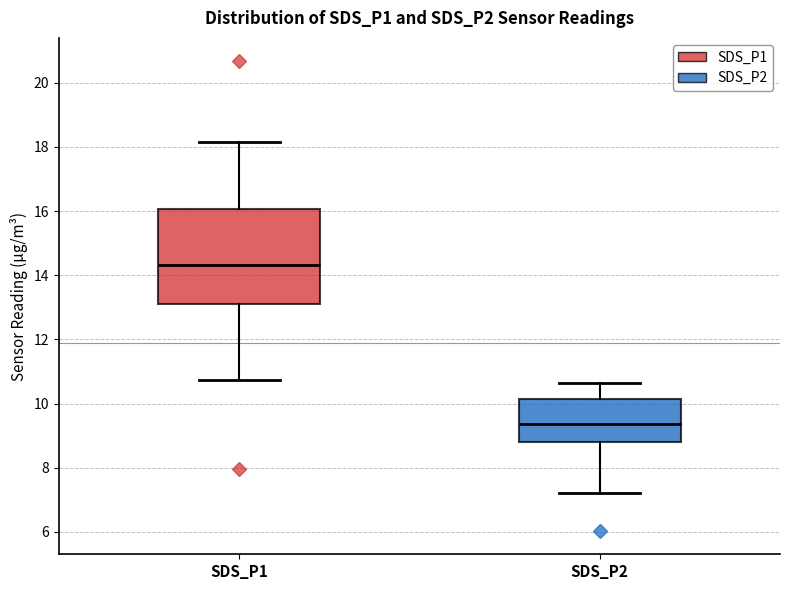

Which box has the highest median line?

SDS_P1